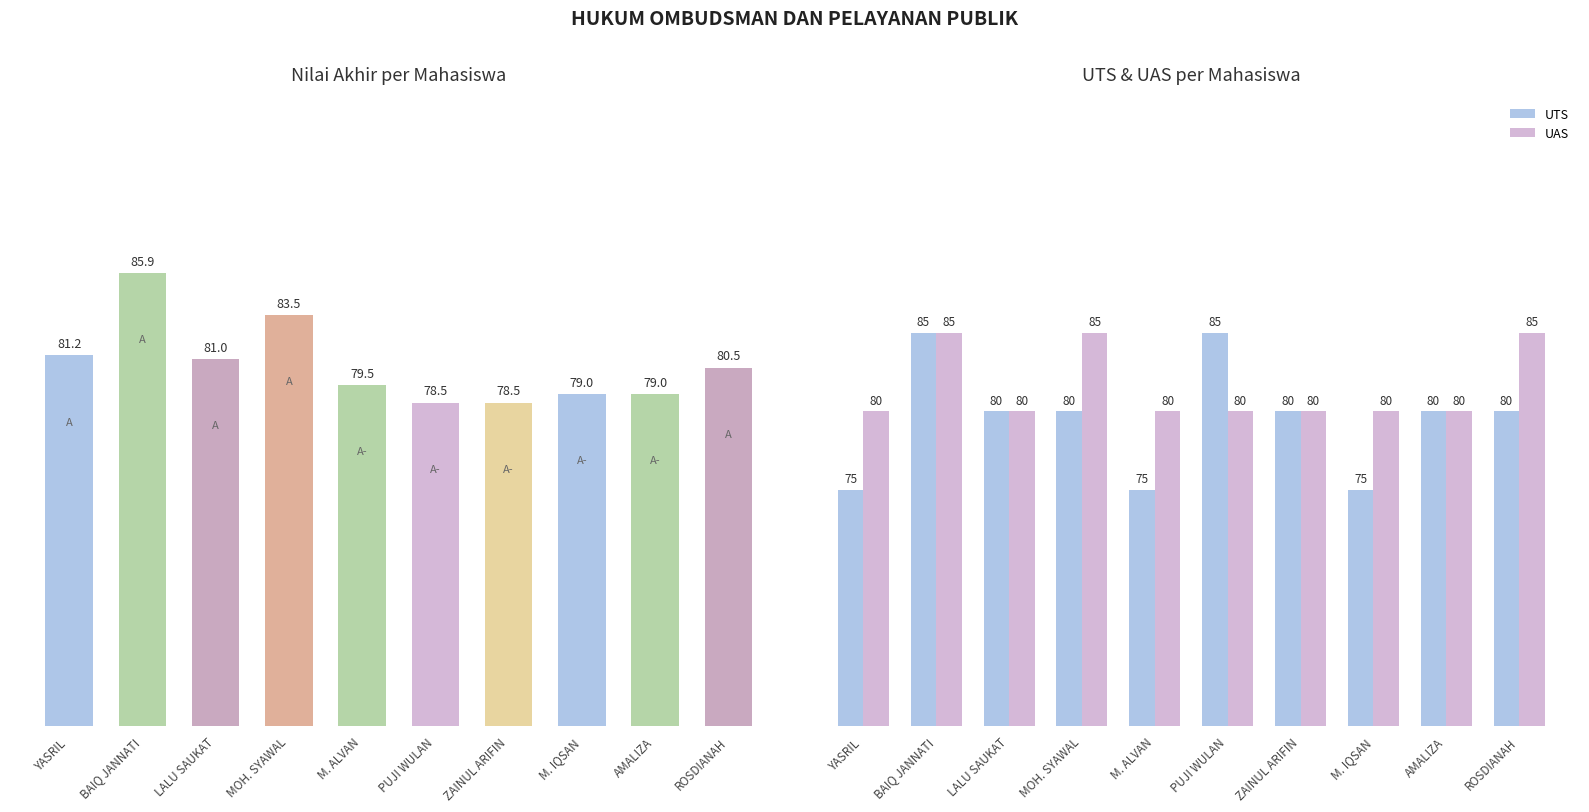

What is the highest value of the UAS series?

85